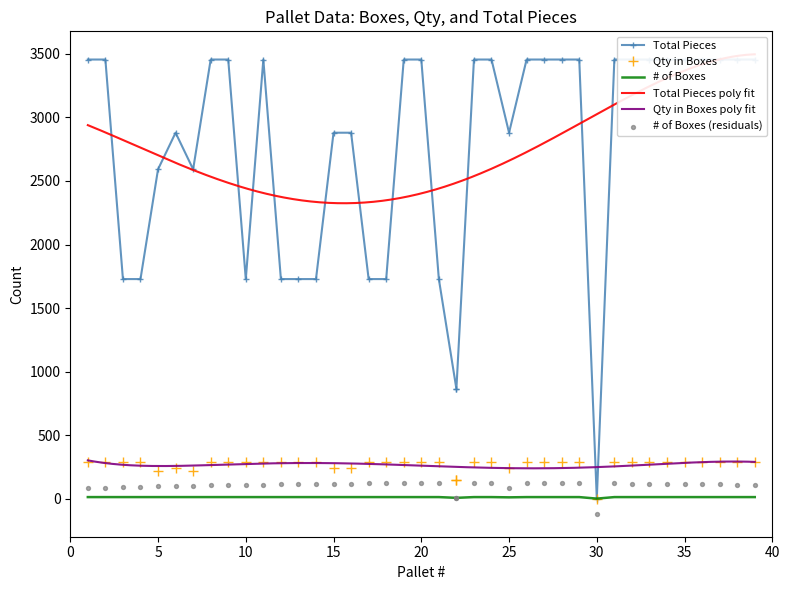

Is the value of Qty in Boxes at 30 greater than the value of Total Pieces at 32?

No